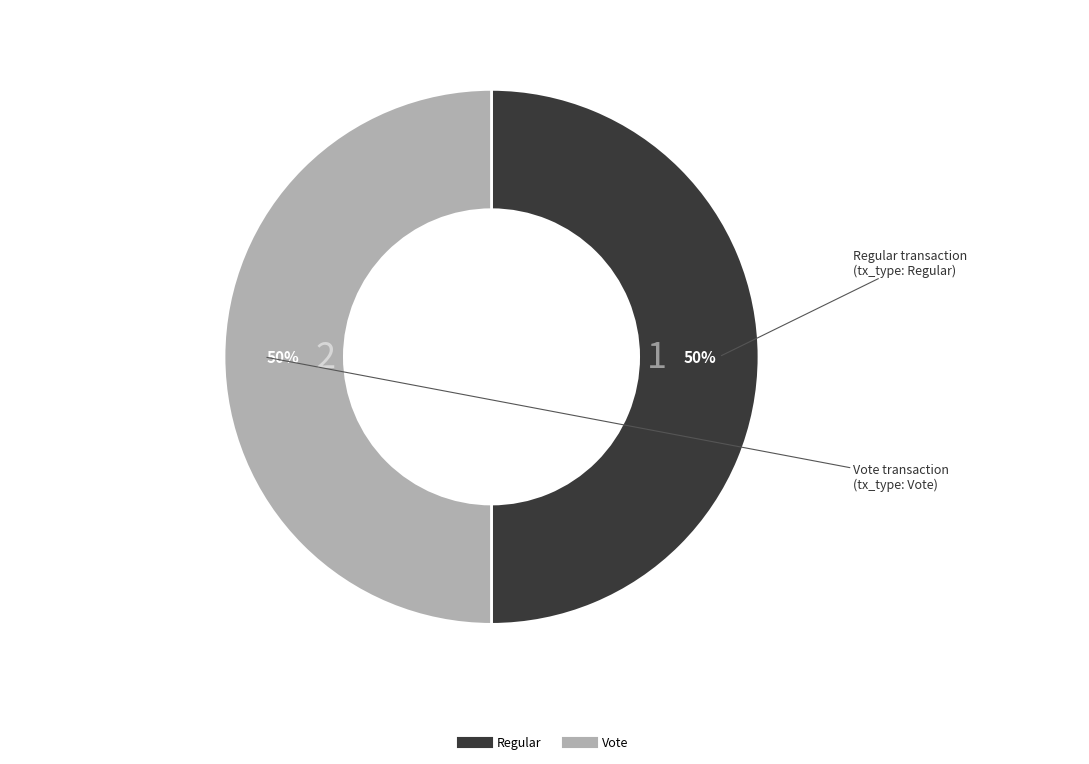

Is the sum of Regular and Vote greater than half?

Yes